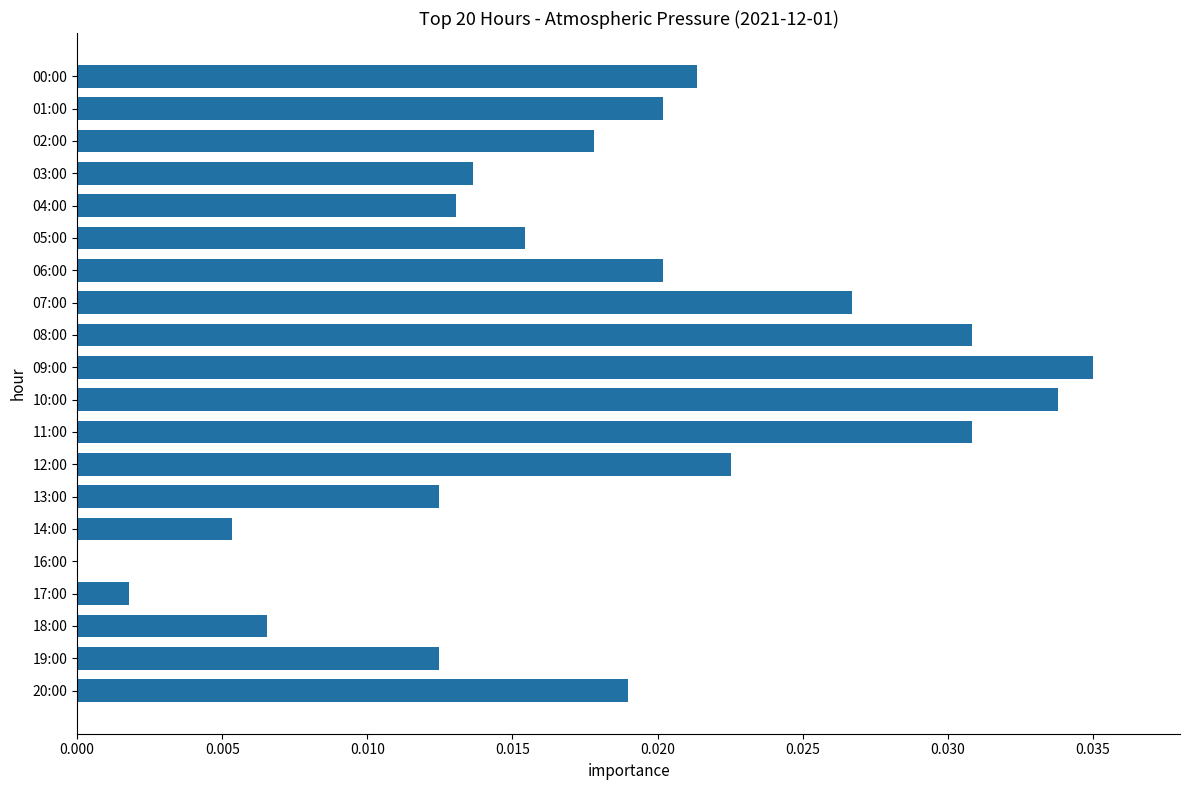

Which has a higher value, 00:00 or 09:00?

09:00